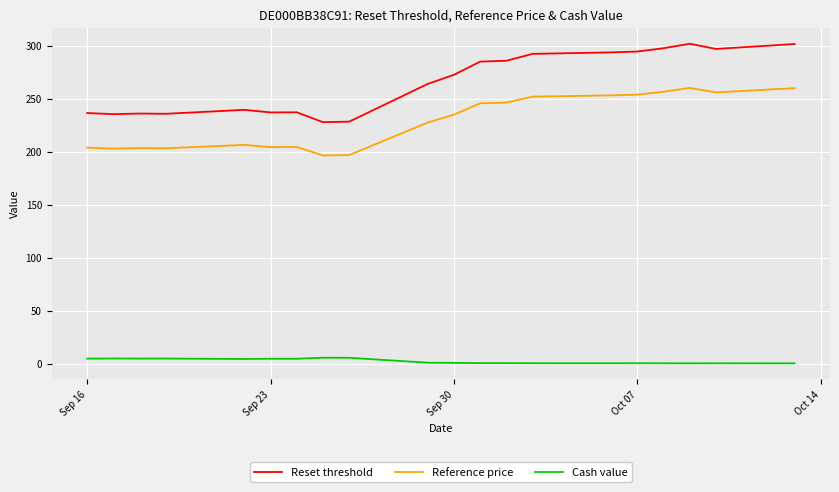

Which series has the largest range (max minus min)?

Reset threshold